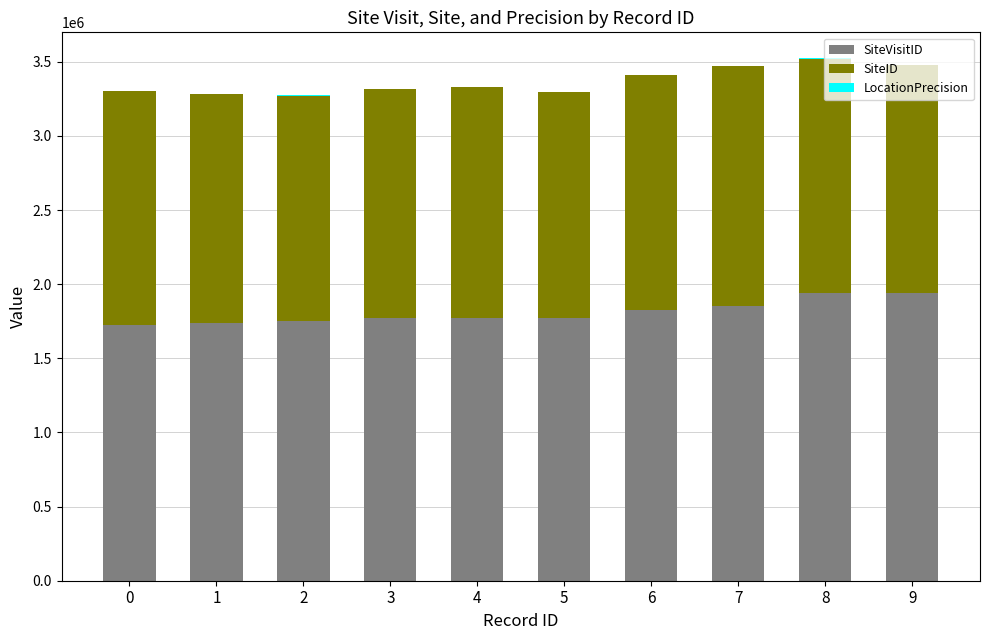

How many series are shown in this chart?

3